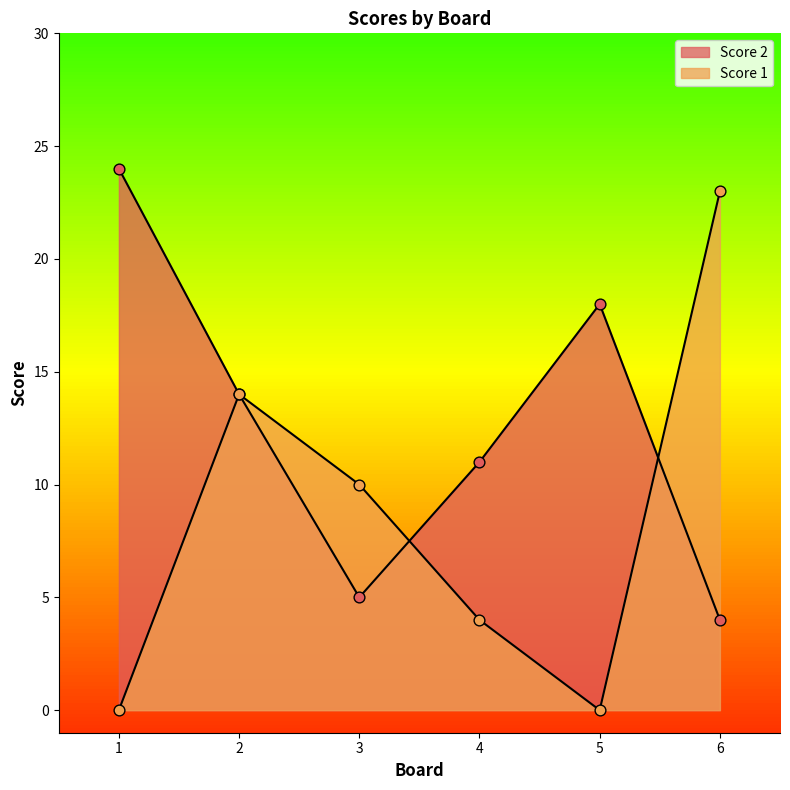

Which series has the largest total across all categories?

Score 2